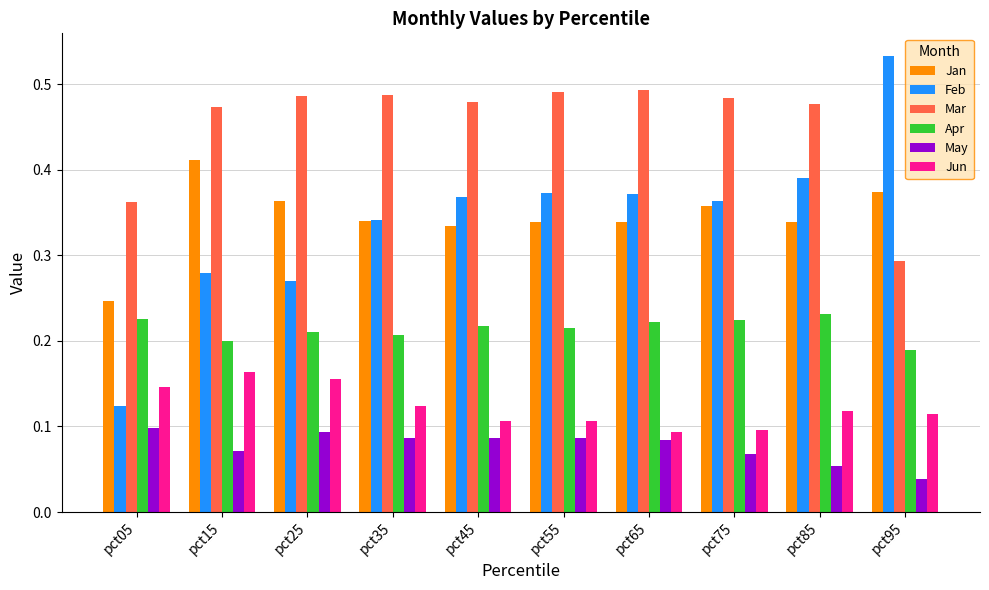

Where is Apr nearest to the value 0?

pct95